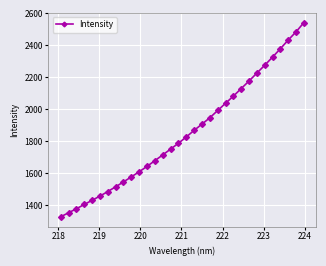

What is the value of the 21st point from the left?

1993.3